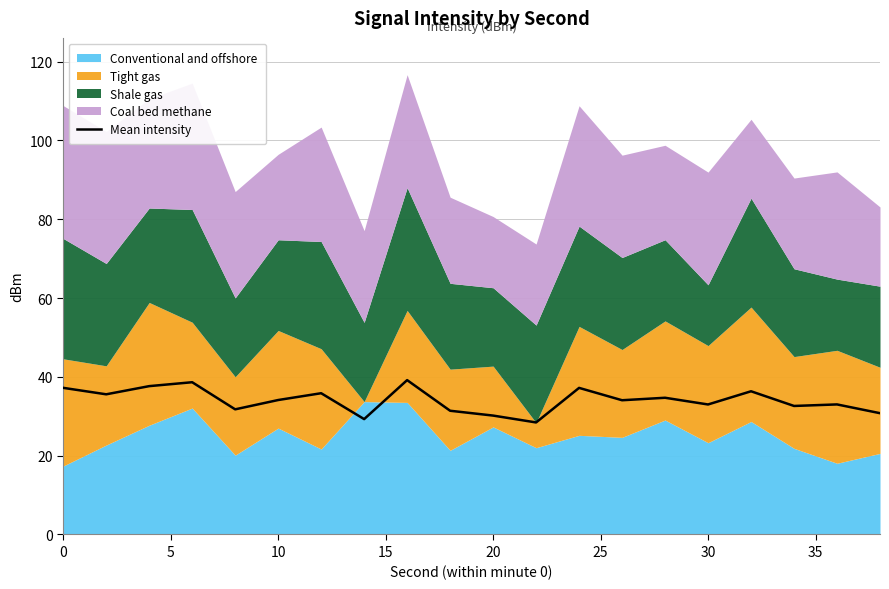

What is the maximum value for Mean intensity?

39.2